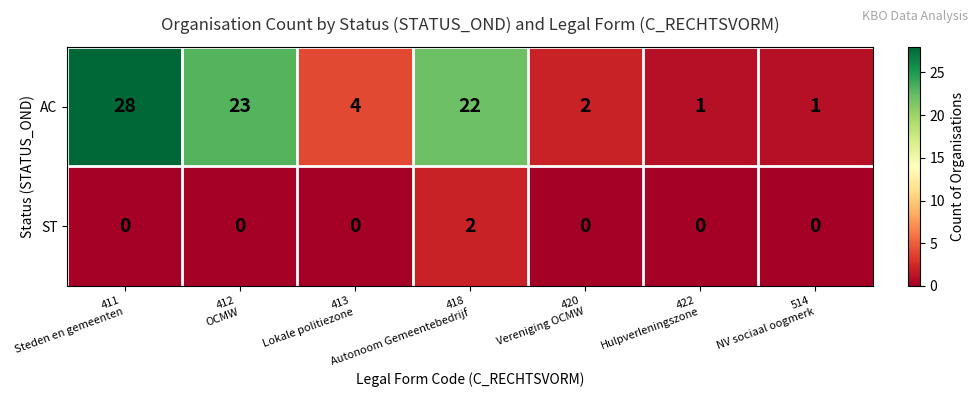

What is the maximum value shown in the chart?

28